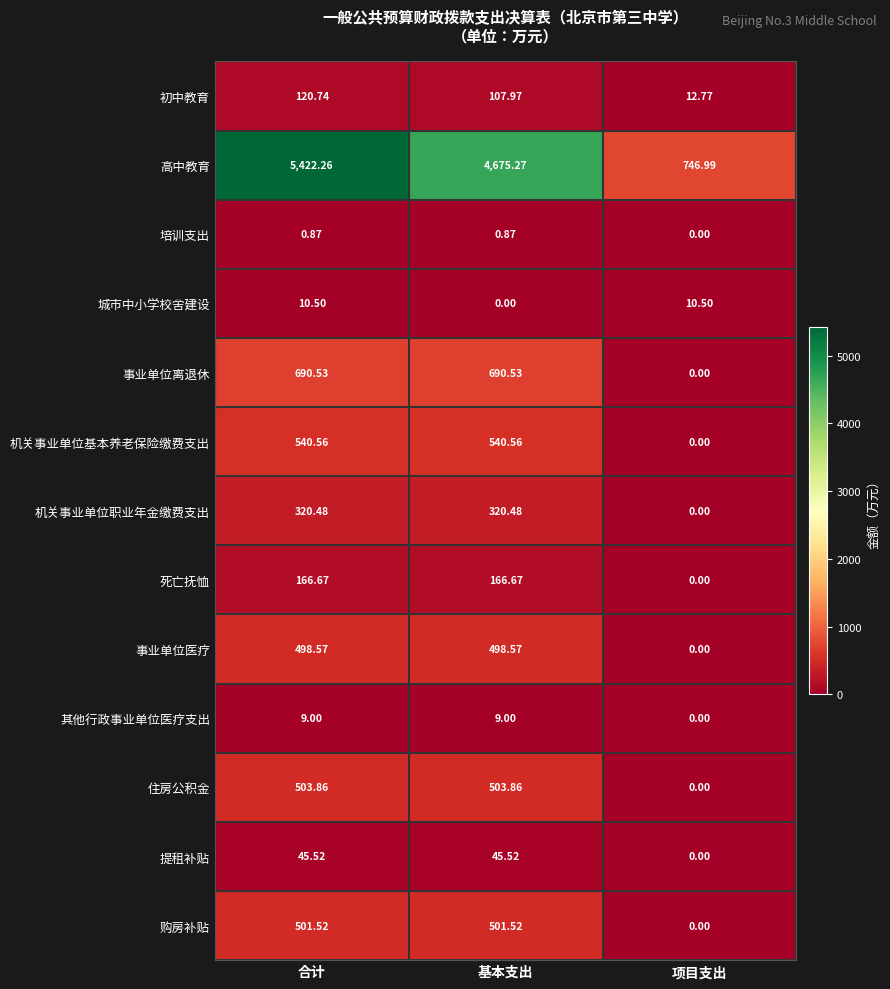

At which label is 死亡抚恤 closest to 83?

项目支出